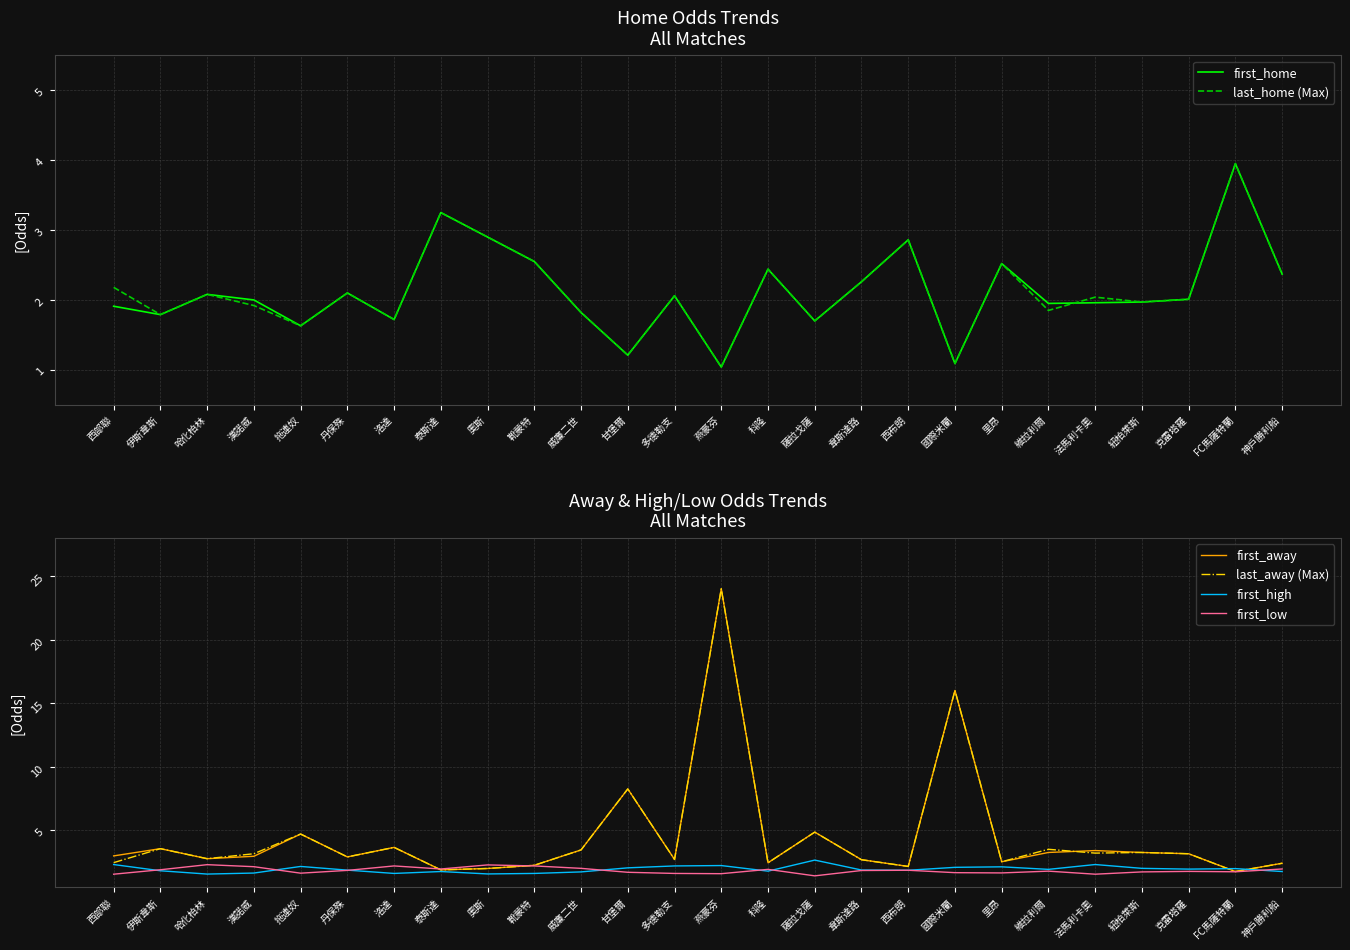

How many lines are shown in the chart?

6